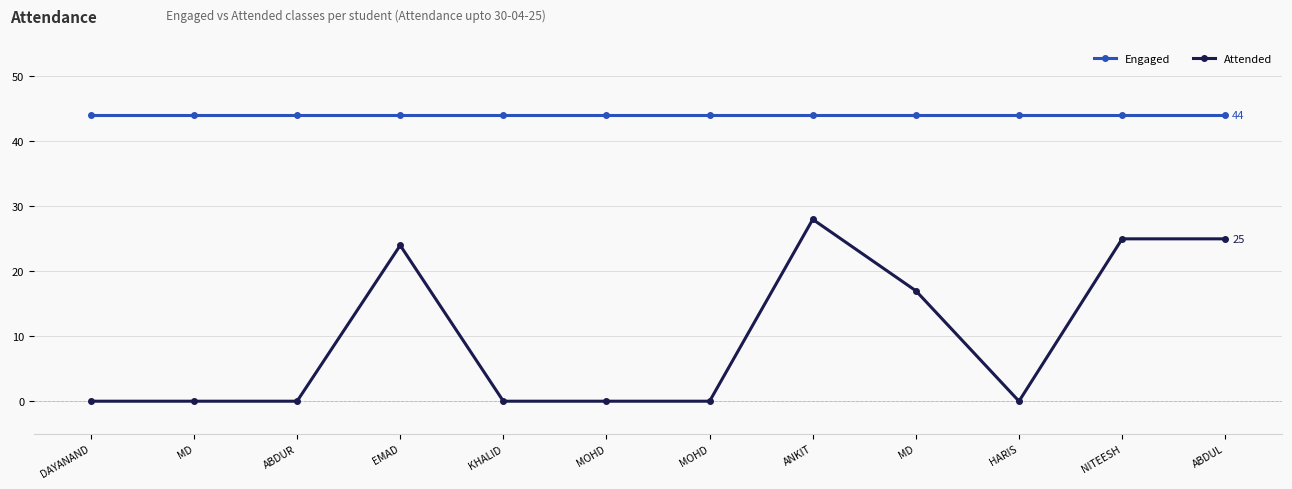

True or false: Engaged and Attended cross at least once.

False